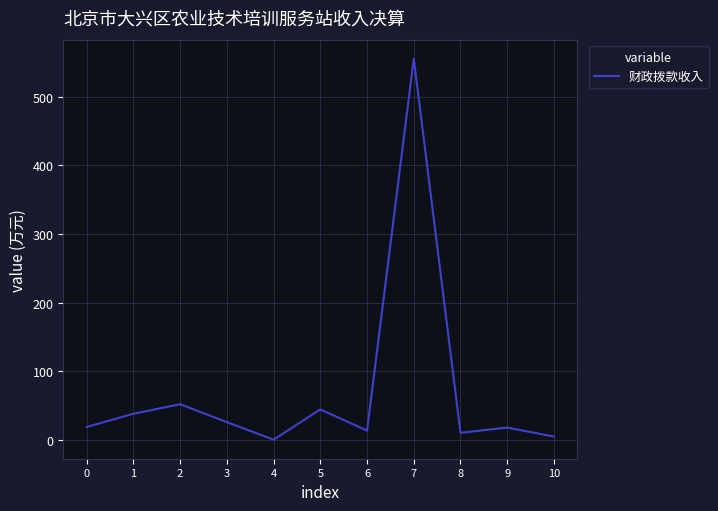

Is it true that the value at 1 is 62.2?

False